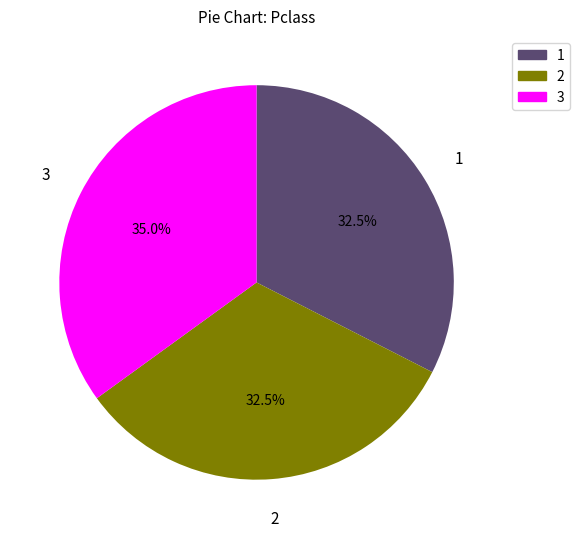

How many segments does this pie chart have?

3